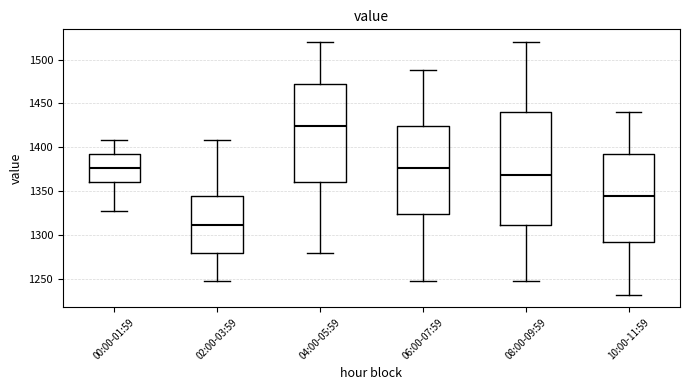

Reading left to right, read every box against the y-axis: the position of its median line, the range the box covers, and the ends of its whiskers. The values are not printed on the chart, so give them approximately, as read against the axis.

00:00-01:59: median 1375, box 1360 to 1390, whiskers 1330 to 1410
02:00-03:59: median 1310, box 1280 to 1345, whiskers 1250 to 1410
04:00-05:59: median 1425, box 1360 to 1470, whiskers 1280 to 1520
06:00-07:59: median 1375, box 1325 to 1425, whiskers 1250 to 1490
08:00-09:59: median 1370, box 1310 to 1440, whiskers 1250 to 1520
10:00-11:59: median 1345, box 1290 to 1390, whiskers 1230 to 1440